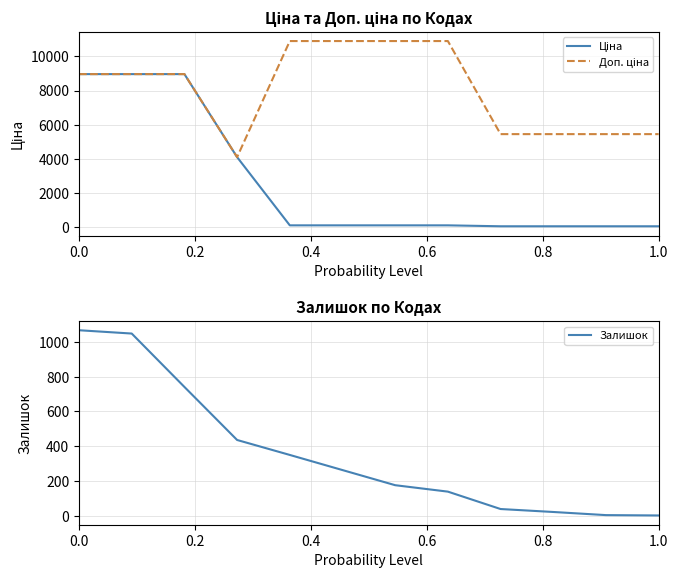

True or false: Залишок and Доп. ціна intersect in this chart.

False